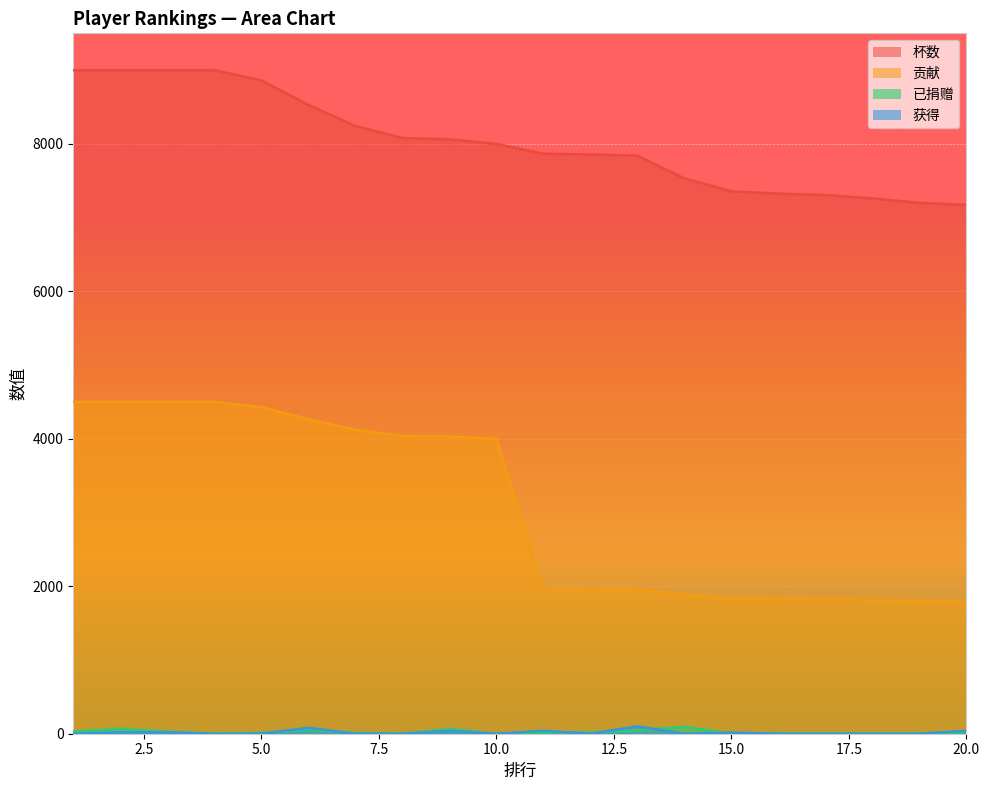

How many values in 已捐赠 are above zero?

12